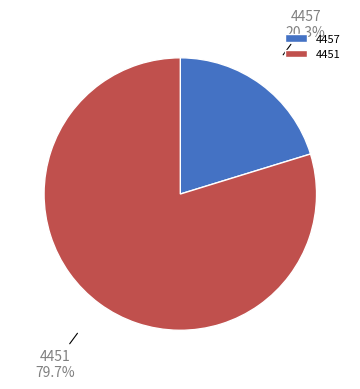

Count the number of slices in the pie.

2